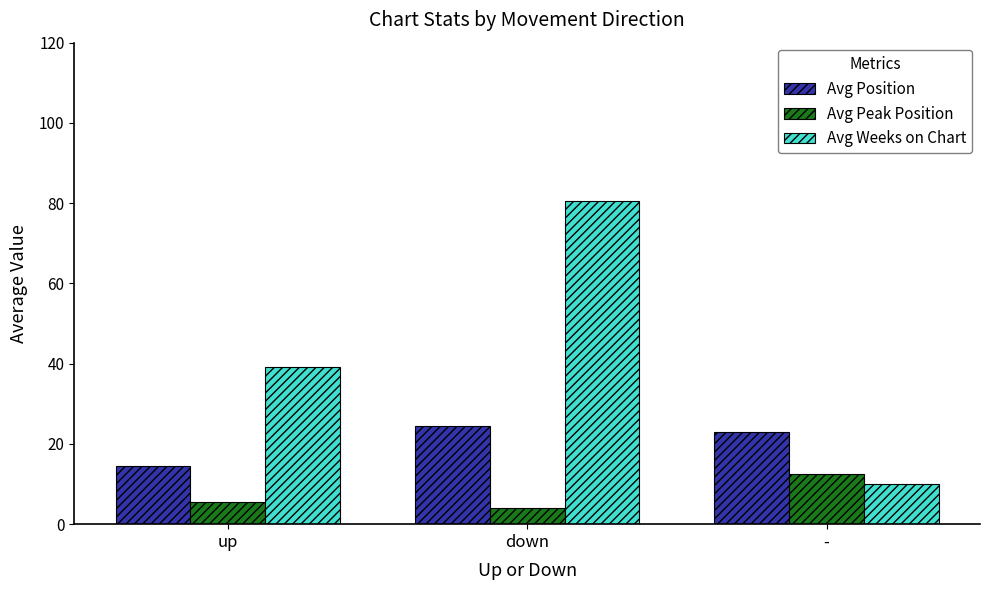

What are all the series names shown in the legend?

Avg Position, Avg Peak Position, Avg Weeks on Chart